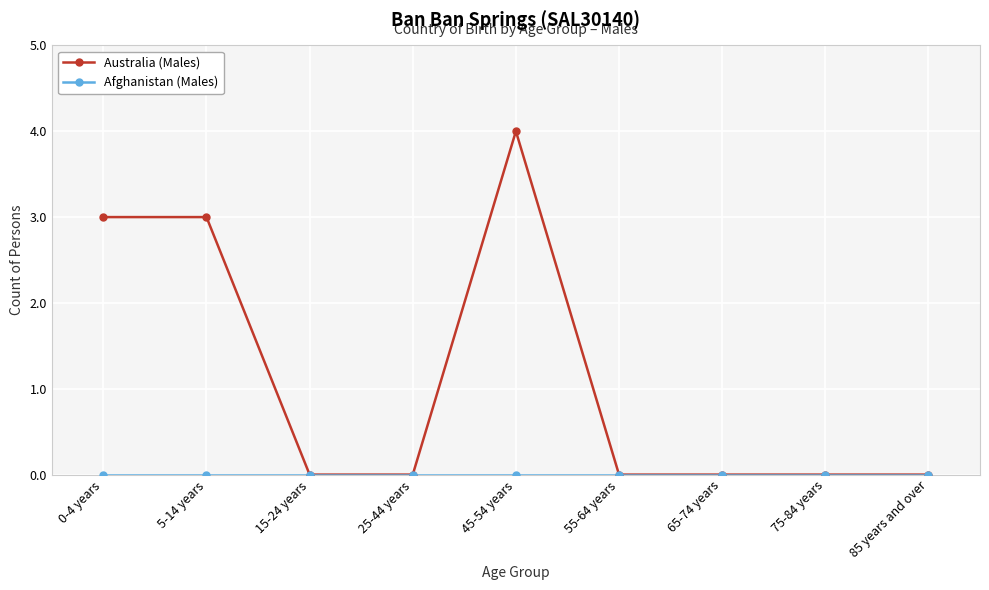

At which category is the sum across all series the highest?

45-54 years